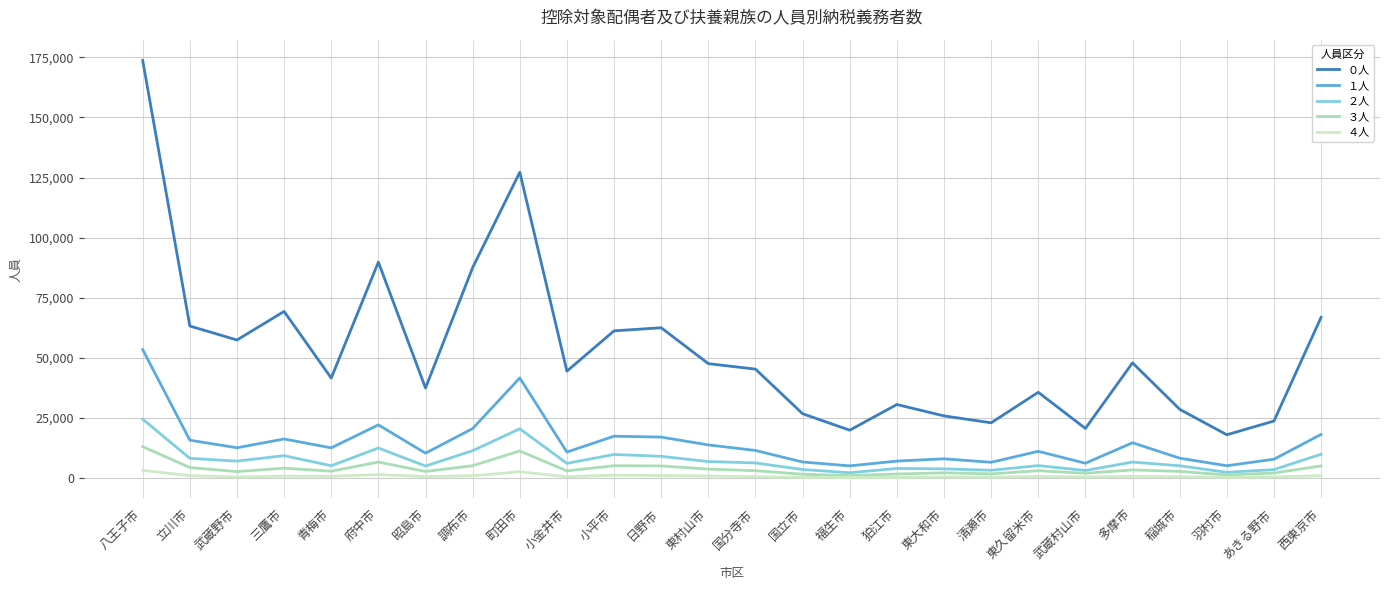

The value of ０人 at 国分寺市 is 81360. True or false?

False